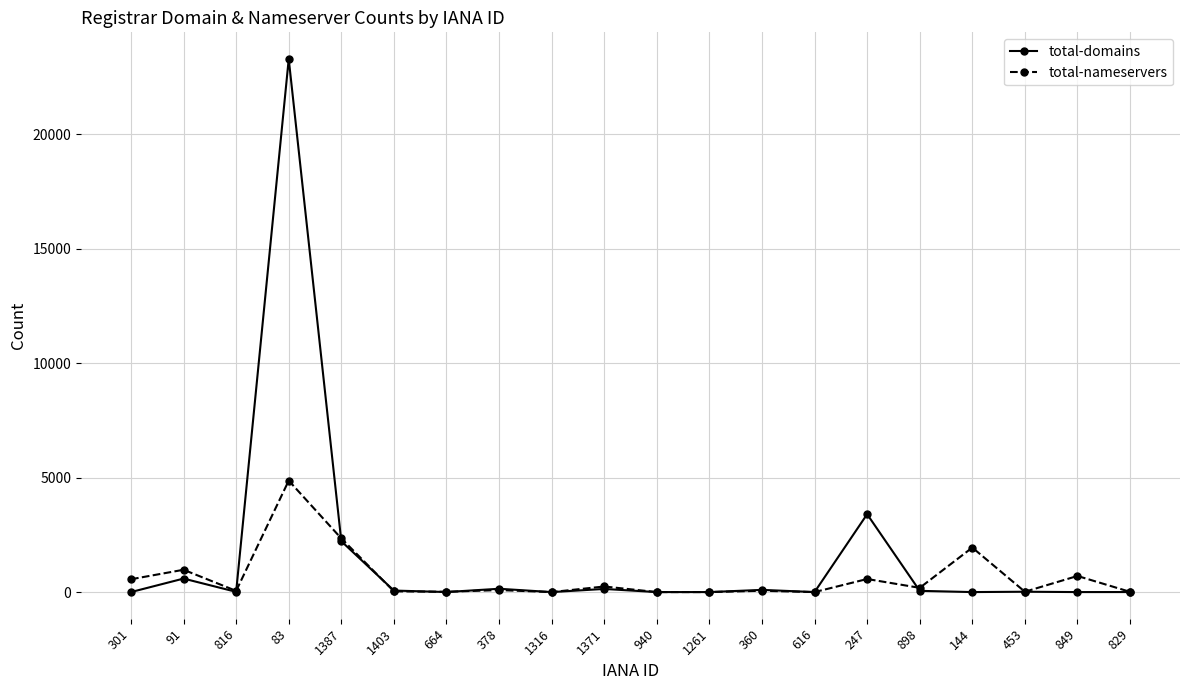

How many categories are shown in the chart?

20